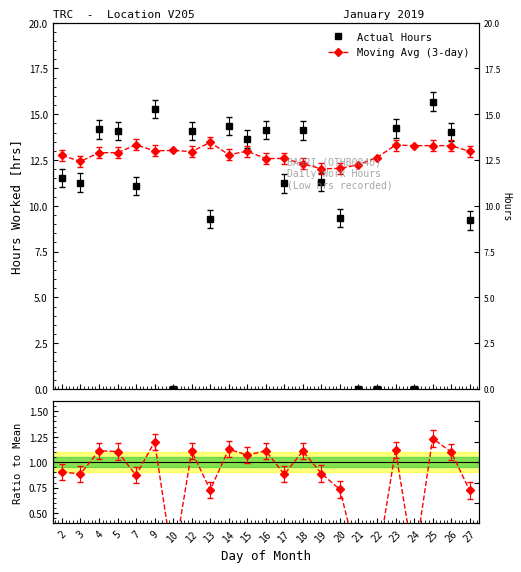

Which category has the lowest value across all series?

10